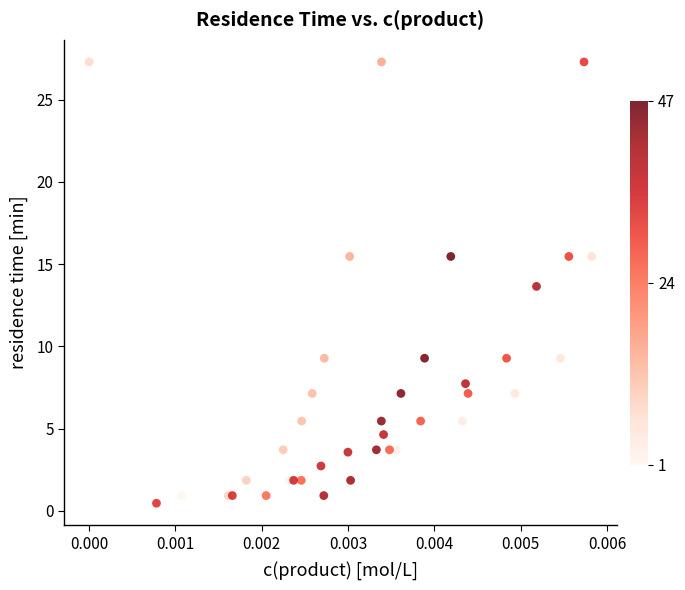

What Y value in the scatter plot is closest to 13?

13.6